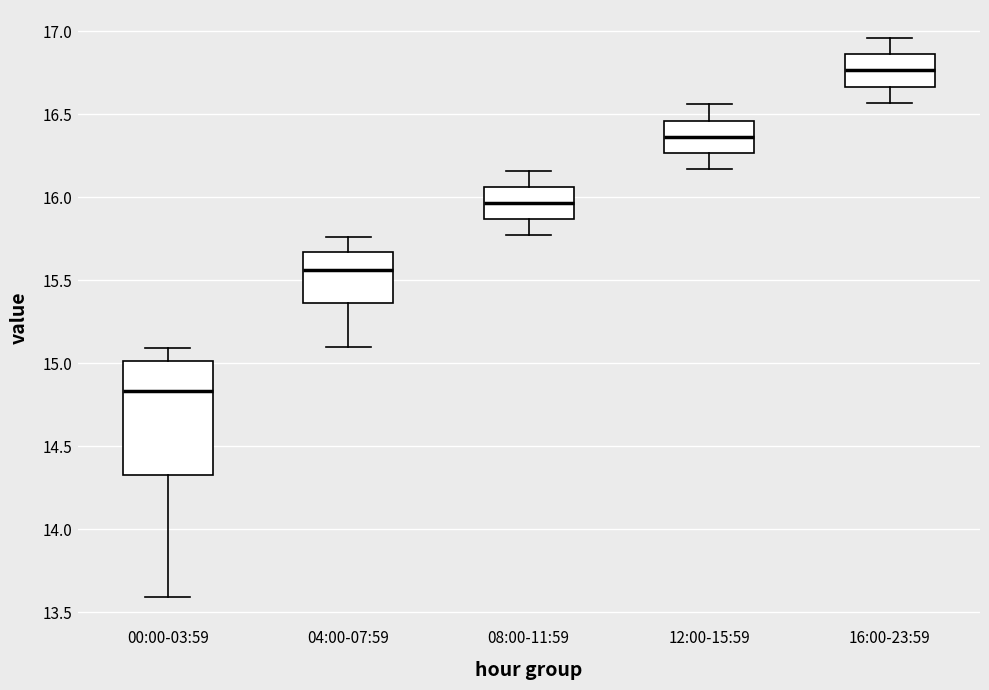

Reading left to right, read every box against the y-axis: the position of its median line, the range the box covers, and the ends of its whiskers. The values are not printed on the chart, so give them approximately, as read against the axis.

00:00-03:59: median 14.85, box 14.35 to 15.00, whiskers 13.60 to 15.10
04:00-07:59: median 15.55, box 15.35 to 15.65, whiskers 15.10 to 15.75
08:00-11:59: median 15.95, box 15.85 to 16.05, whiskers 15.75 to 16.15
12:00-15:59: median 16.35, box 16.25 to 16.45, whiskers 16.15 to 16.55
16:00-23:59: median 16.75, box 16.65 to 16.85, whiskers 16.55 to 16.95